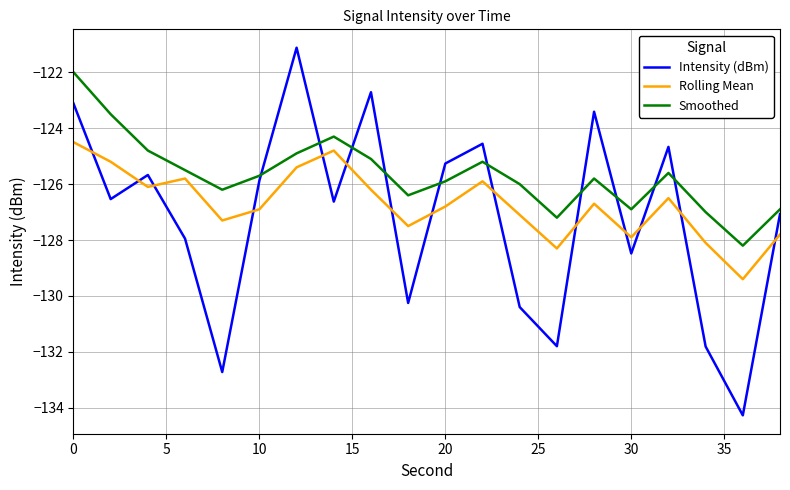

True or false: Smoothed and Rolling Mean cross at least once.

False